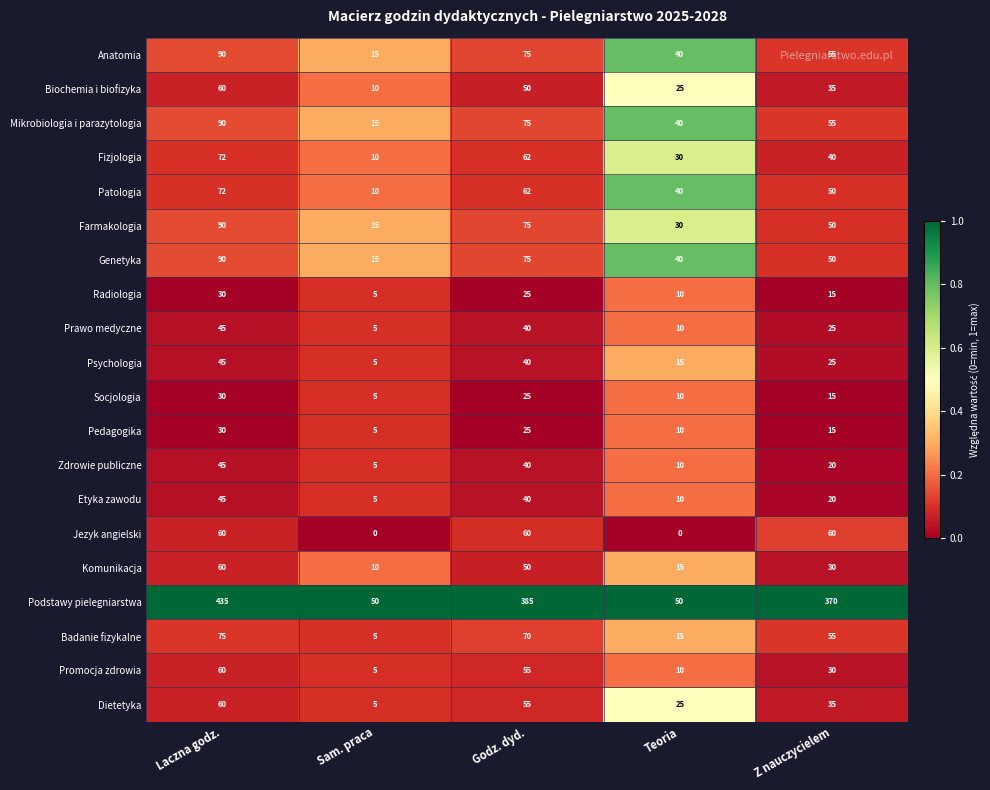

The Farmakologia series shows 85 at Z nauczycielem. True or false?

False